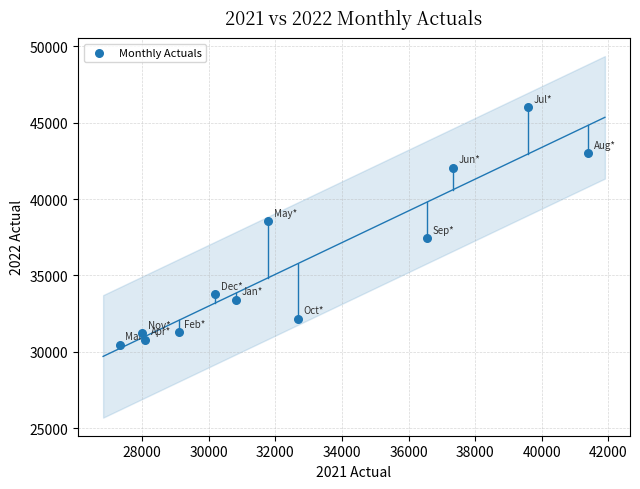

What Y value in the scatter plot is closest to 38221?

38535